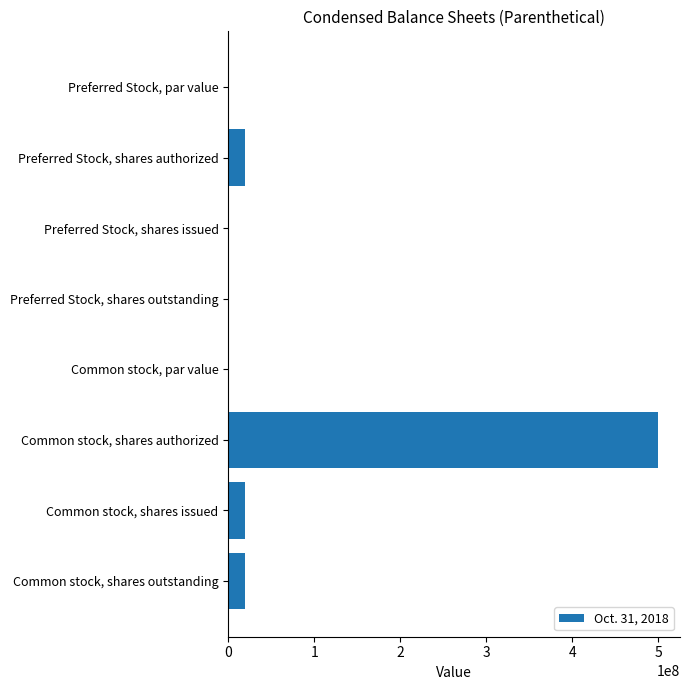

True or false: the data shows 20000000.0 at Common stock, shares outstanding.

True